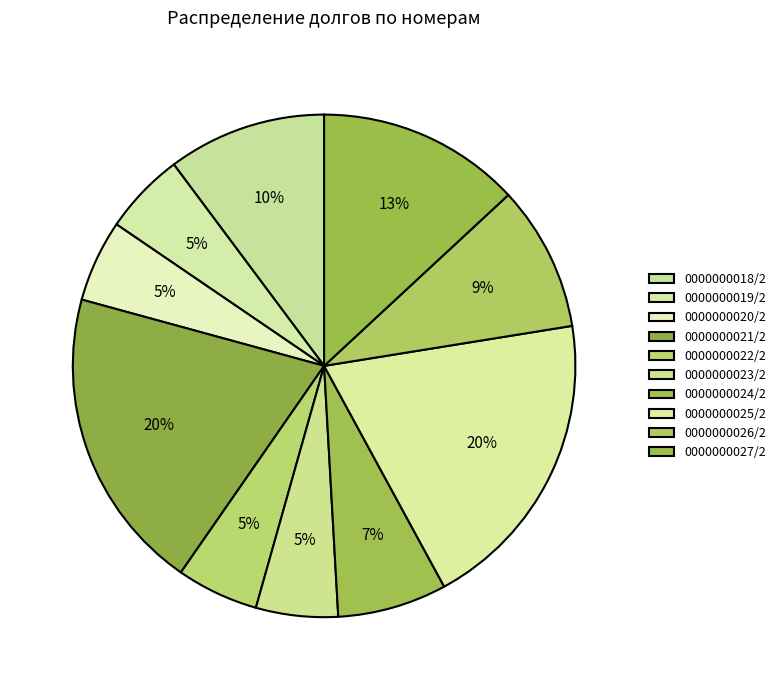

True or false: 0000000025/2 accounts for 25% of the total.

False